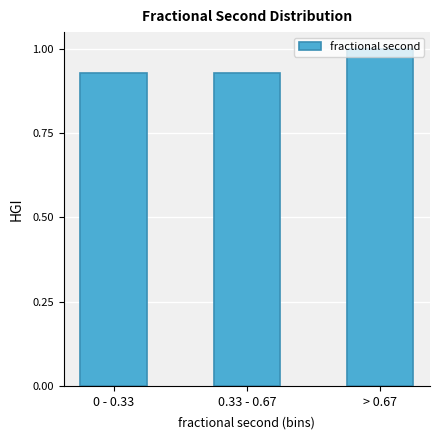

What is the greatest value displayed?

1.0